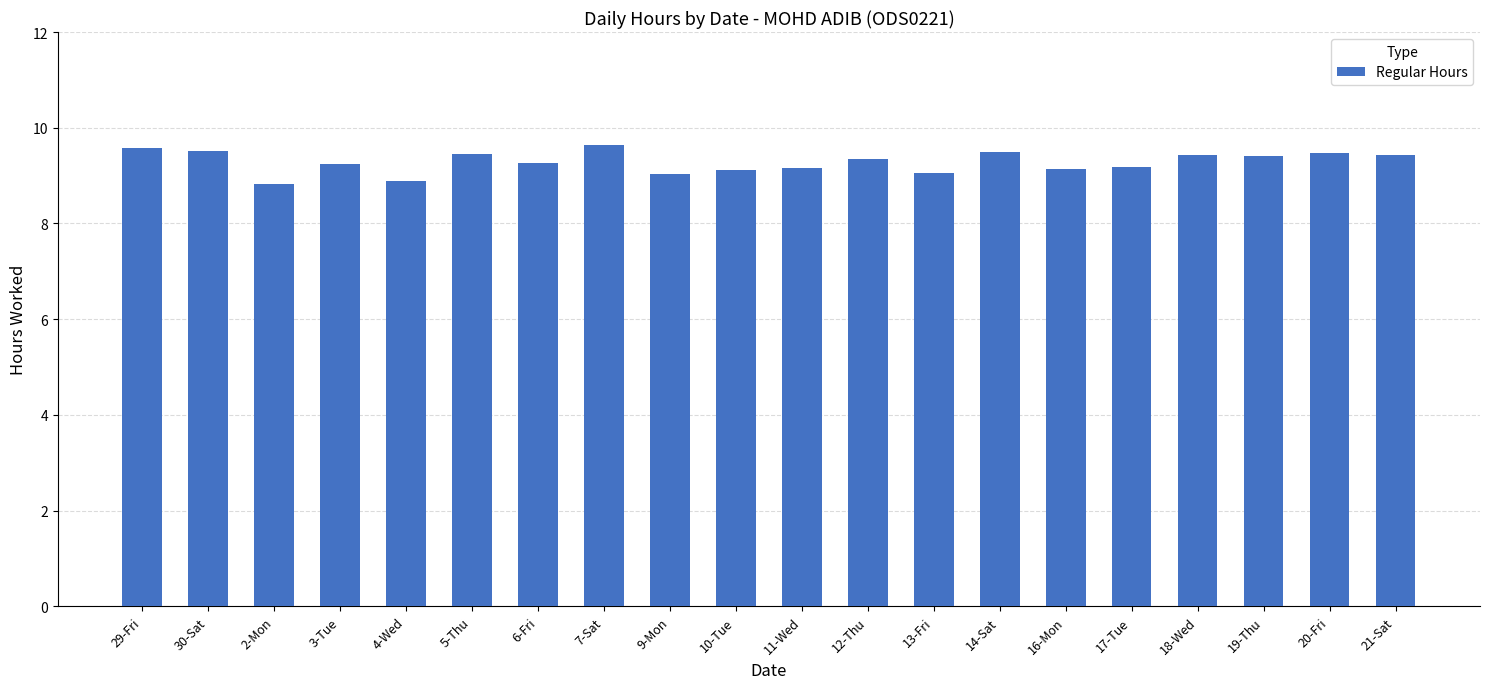

What is the difference between the second highest and minimum values?

0.7